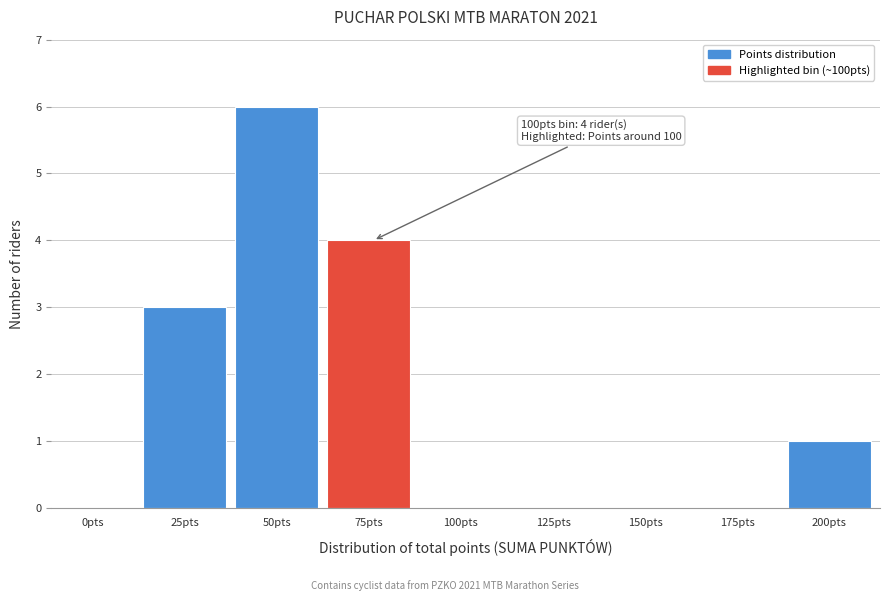

Reading left to right, list all the values displayed in this chart.

0pts=0	25pts=3	50pts=6	75pts=4	100pts=0	125pts=0	150pts=0	175pts=0	200pts=1